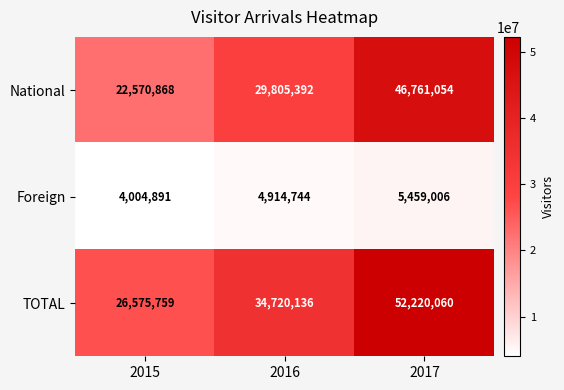

List the series in order of their peak value, highest first.

TOTAL, National, Foreign